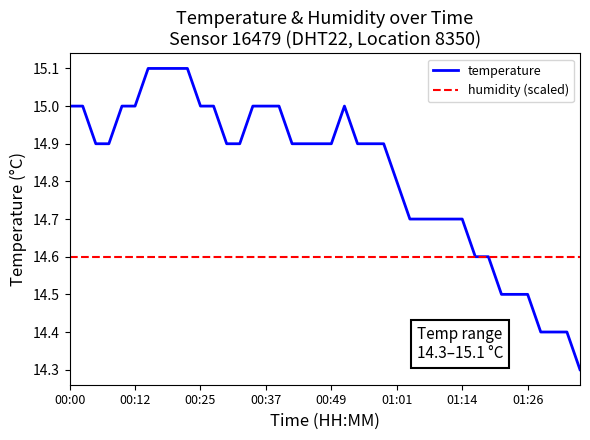

Which series has the largest total across all categories?

temperature